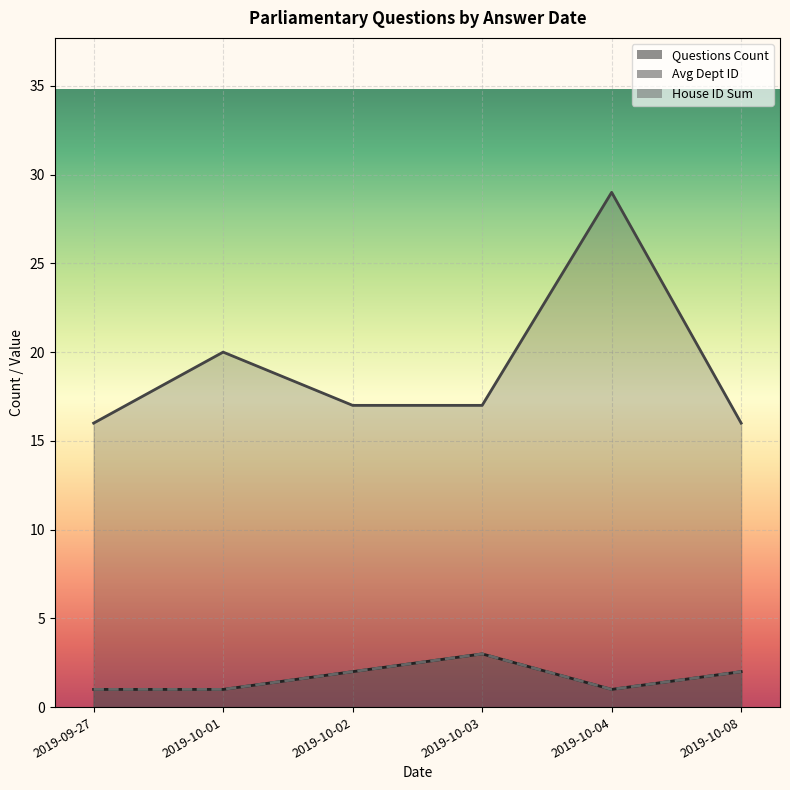

Reading left to right, what are all the values shown in this chart?

Questions Count: 2019-09-27=1	2019-10-01=1	2019-10-02=2	2019-10-03=3	2019-10-04=1	2019-10-08=2
Avg Dept ID: 2019-09-27=16	2019-10-01=20	2019-10-02=17	2019-10-03=17	2019-10-04=29	2019-10-08=16
House ID Sum: 2019-09-27=1	2019-10-01=1	2019-10-02=2	2019-10-03=3	2019-10-04=1	2019-10-08=2